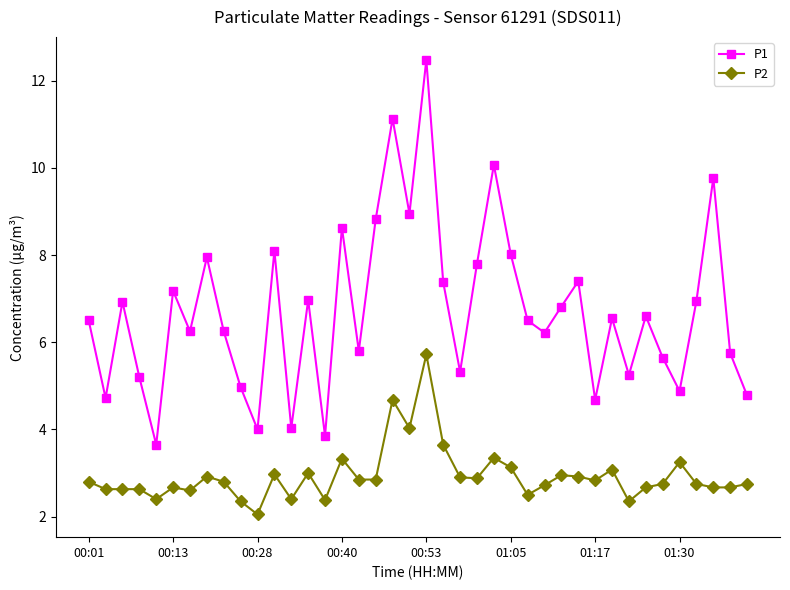

True or false: P2 and P1 intersect in this chart.

False